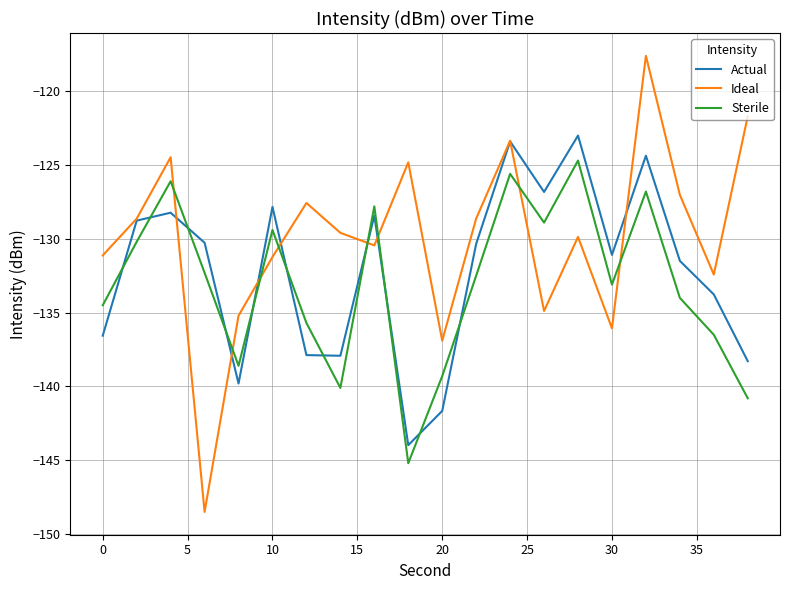

List the series in order of their peak value, lowest first.

Sterile, Actual, Ideal